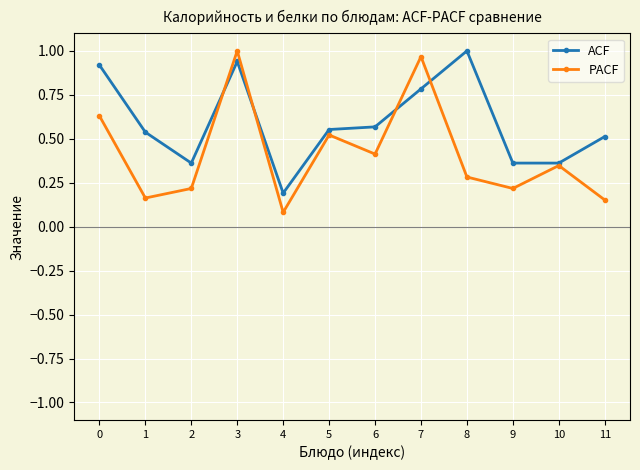

What is the difference between the highest and lowest values at 2?

0.1